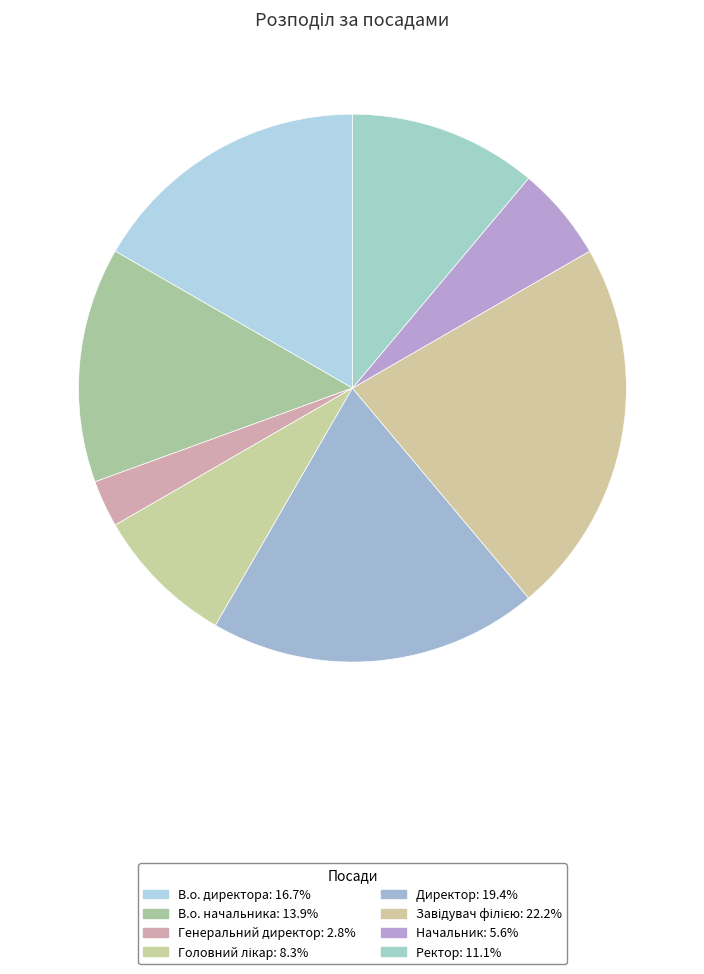

How many segments does this pie chart have?

8